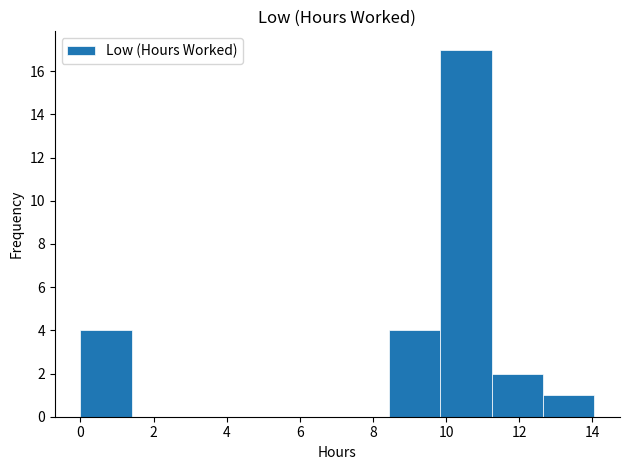

Reading left to right, list every bar in this chart as the range it spans on the x-axis followed by its height. Neither the bar edges nor the heights are printed on the chart, so give them approximately, as read against the axes.

0.0 to 1.4: 4
1.4 to 2.8: 0
2.8 to 4.2: 0
4.2 to 5.6: 0
5.6 to 7.0: 0
7.0 to 8.4: 0
8.4 to 9.8: 4
9.8 to 11.2: 17
11.2 to 12.6: 2
12.6 to 14.0: 1